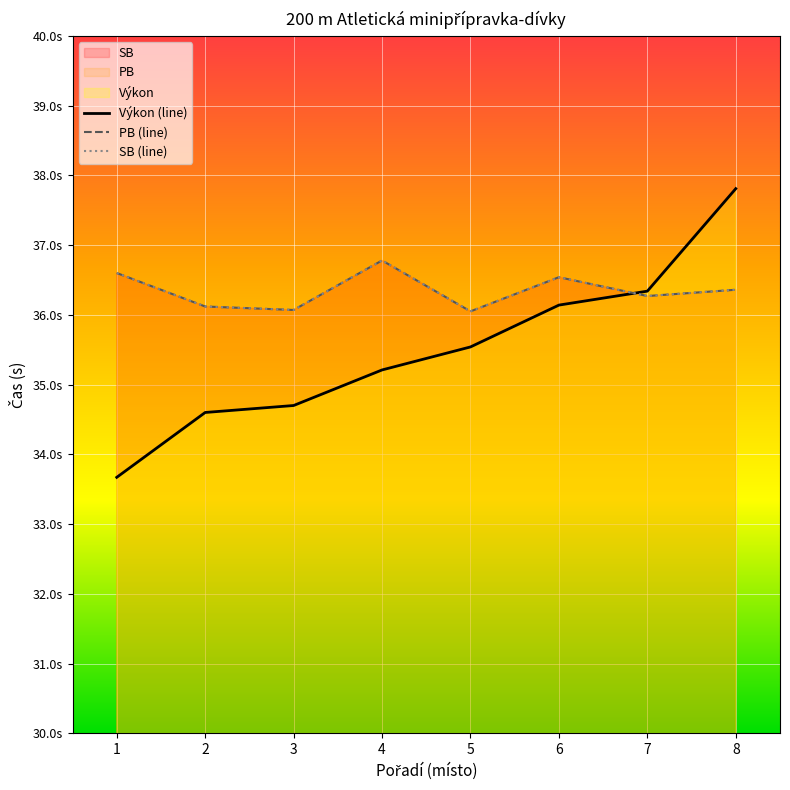

How many interior local peaks does the PB (line) series have?

2